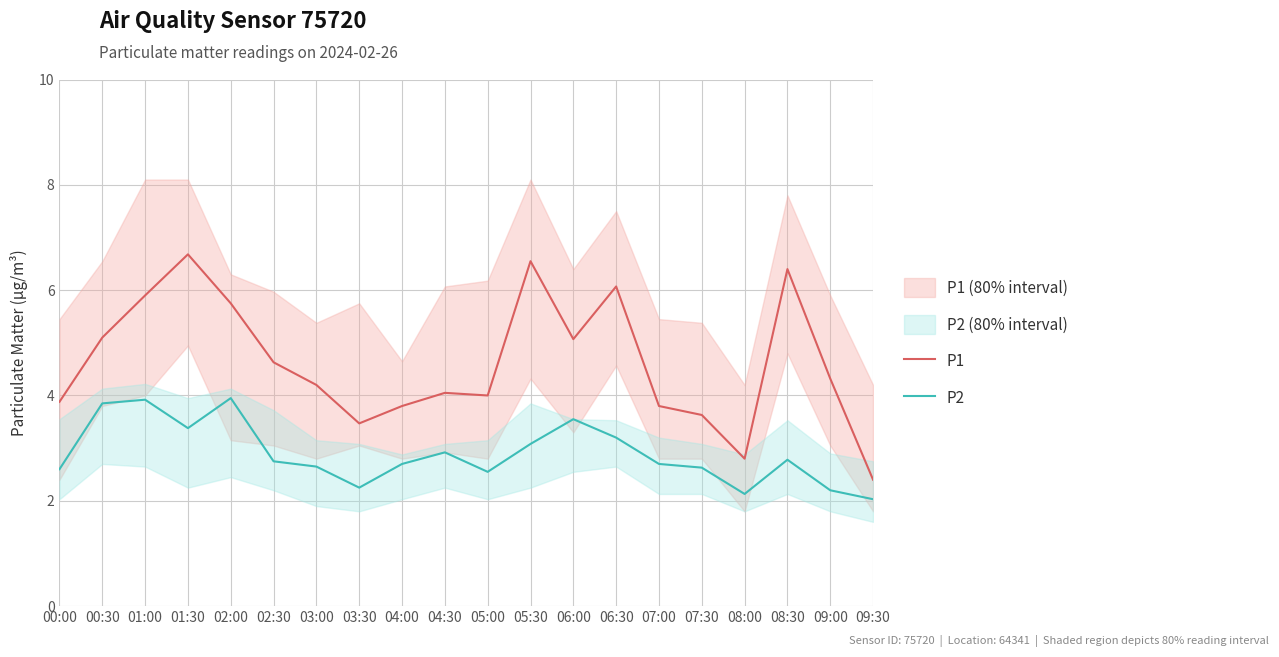

At which label does P1 reach its minimum?

09:30